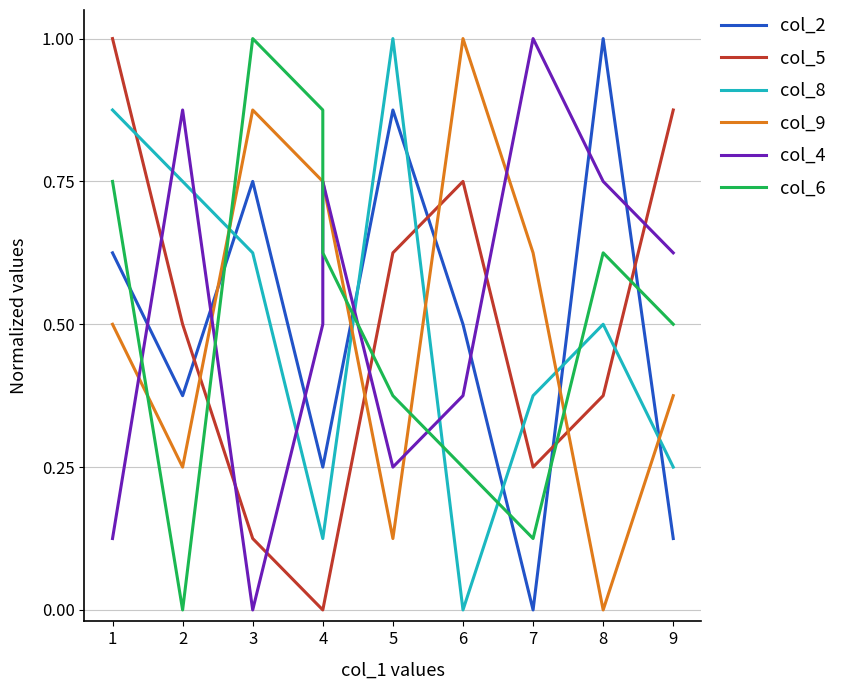

Where do col_6 and col_2 first cross each other?

1 and 2